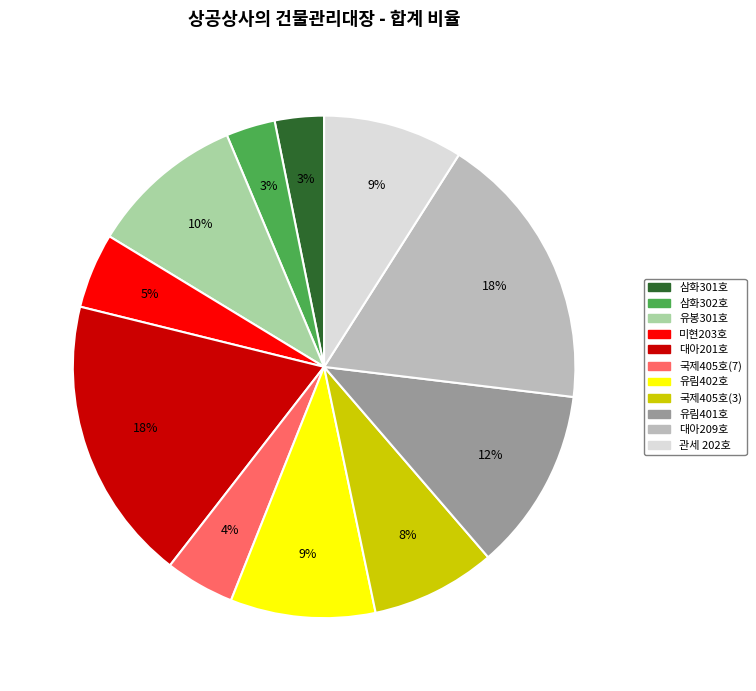

Is the sum of 국제405호(3) and 대아209호 greater than half?

No